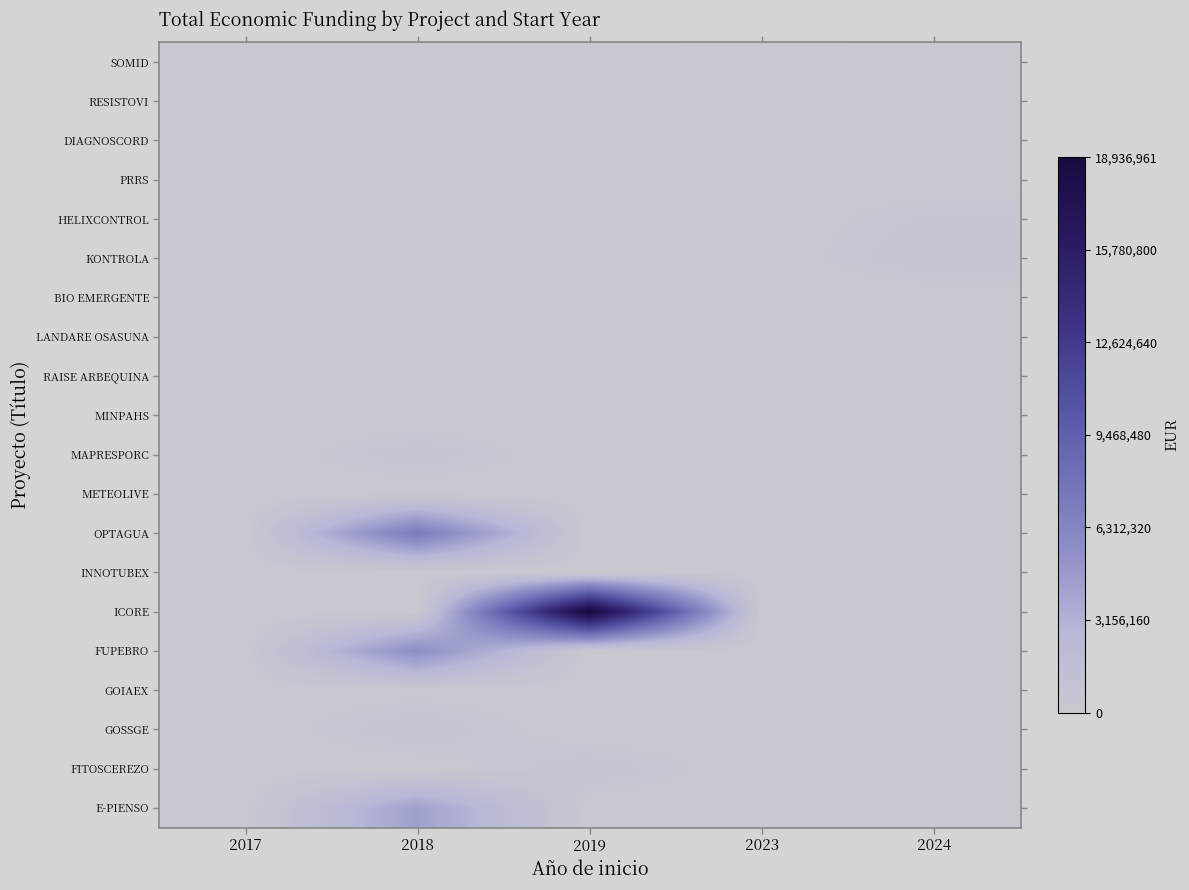

What is the total value across all series at 2023?

398516